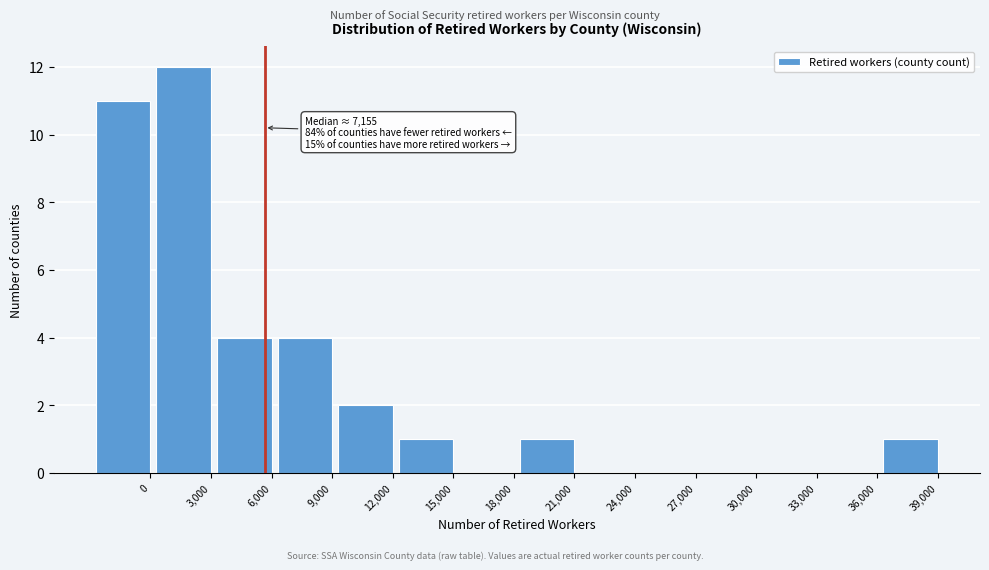

Reading right to left, transcribe all the data shown in this chart.

39,000=1	36,000=0	33,000=0	30,000=0	27,000=0	24,000=0	21,000=1	18,000=0	15,000=1	12,000=2	9,000=4	6,000=4	3,000=12	0=11